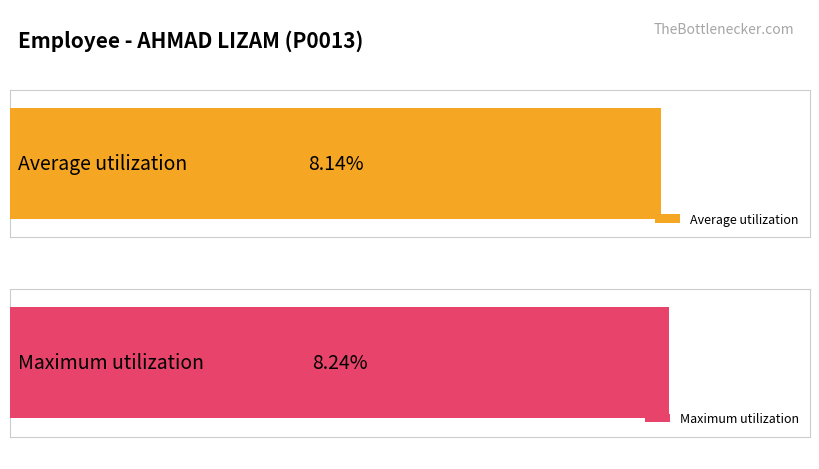

What is the greatest value displayed?

8.2